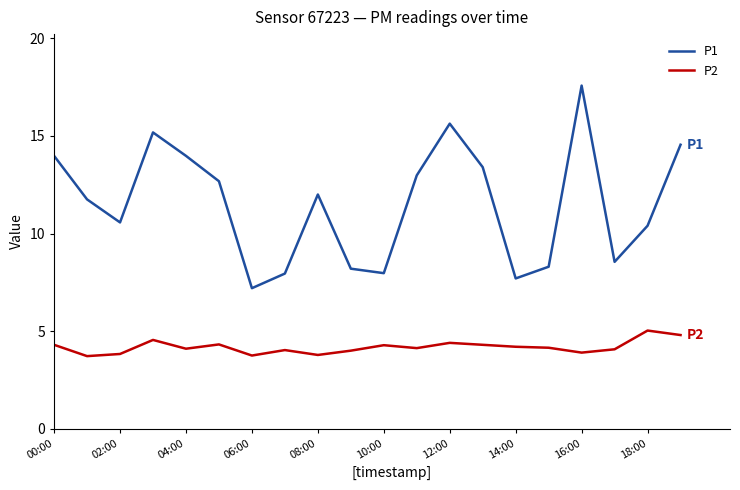

How many values in the P1 series are below 12?

10